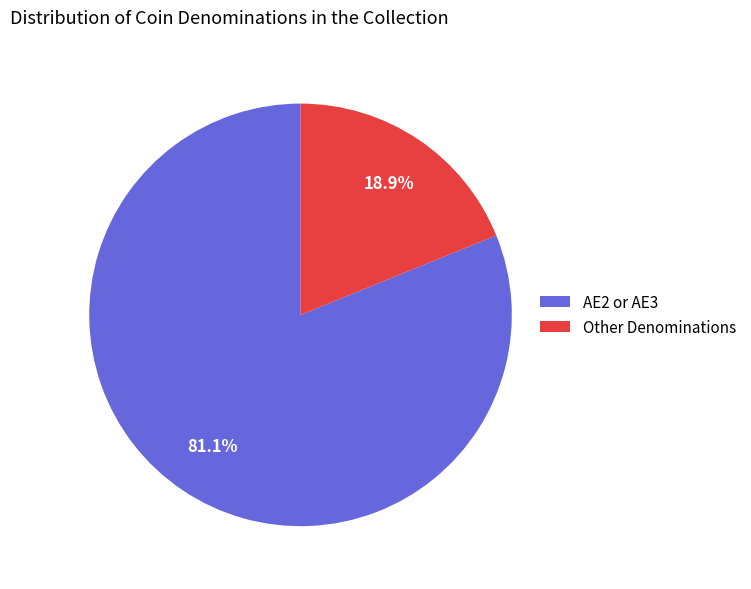

What is the ratio of the value at AE2 or AE3 to the value at Other Denominations?

4.3